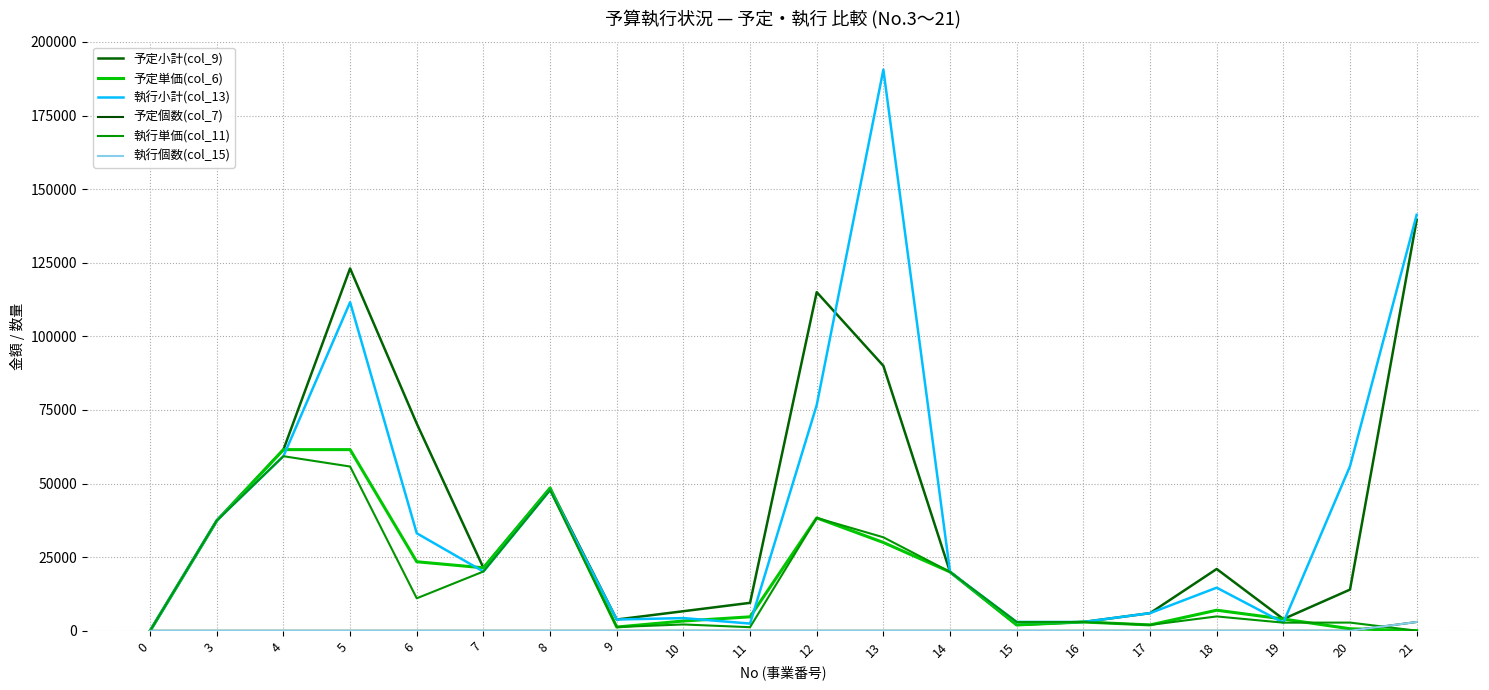

What is the difference between the maximum and second lowest values in the 執行個数(col_15) series?

2999